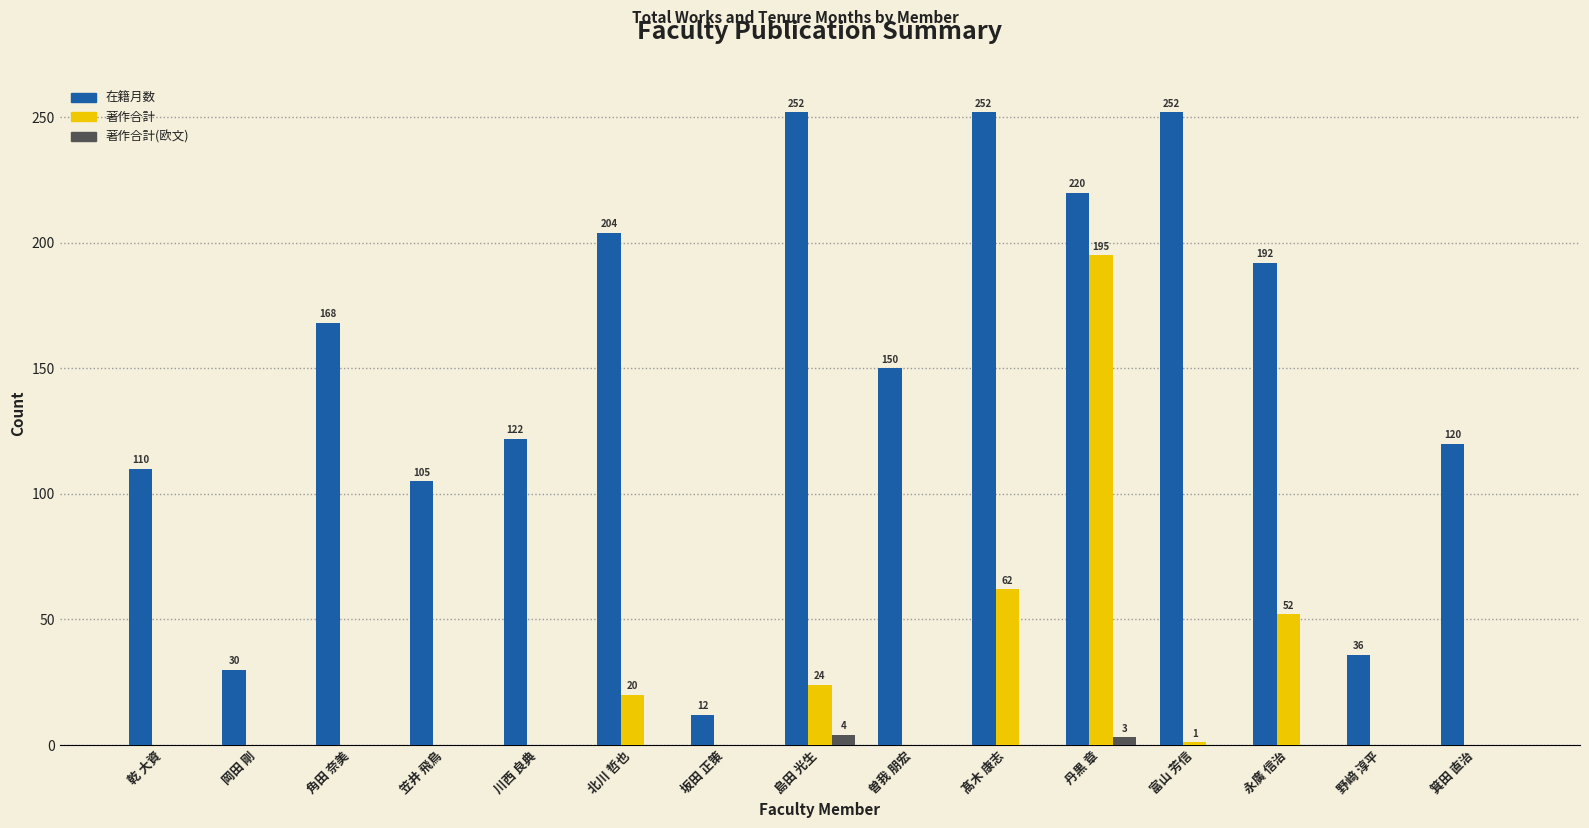

What is the sum of all 著作合計 values?

354